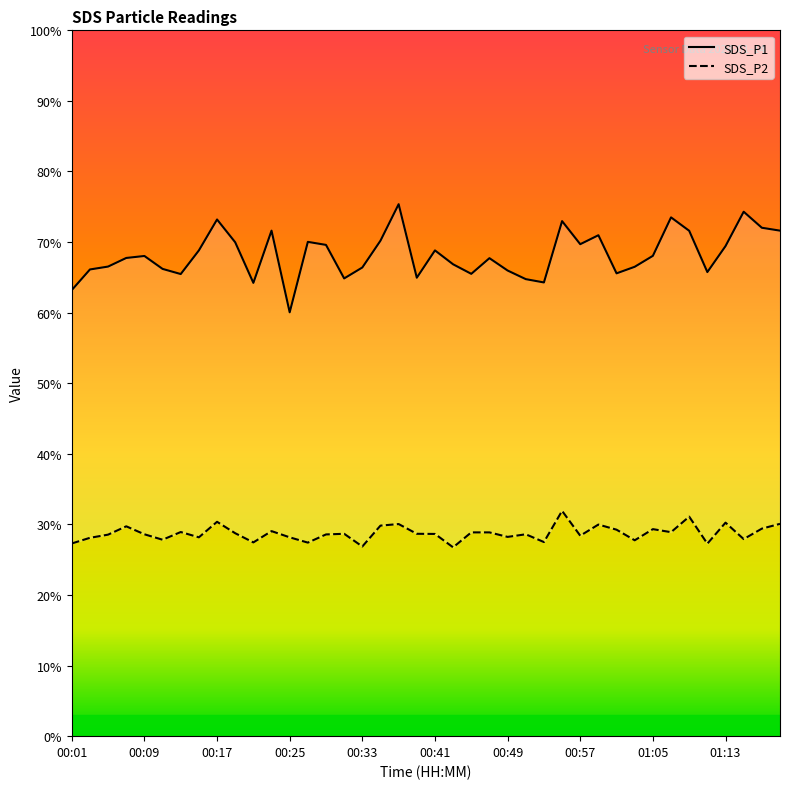

Rank the categories by SDS_P2 value from lowest to highest.

00:43, 00:33, 01:11, 00:01, 00:27, 00:21, 00:53, 01:03, 00:11, 01:15, 00:03, 00:15, 00:25, 00:49, 00:57, 00:05, 00:29, 00:09, 00:51, 00:41, 00:31, 00:39, 00:19, 00:45, 00:47, 01:07, 00:13, 00:23, 01:01, 01:05, 01:17, 00:07, 00:35, 00:59, 00:37, 01:19, 01:13, 00:17, 01:09, 00:55